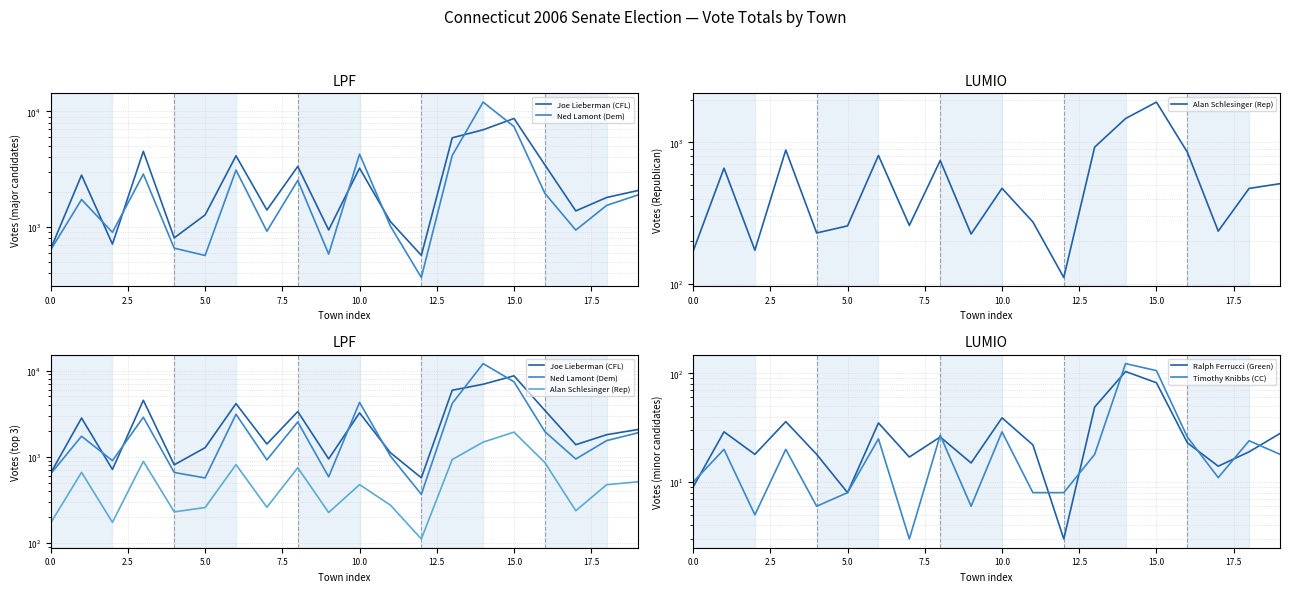

What is the sum of the Alan Schlesinger (Rep) values at 7.5 and 17.5?

1143